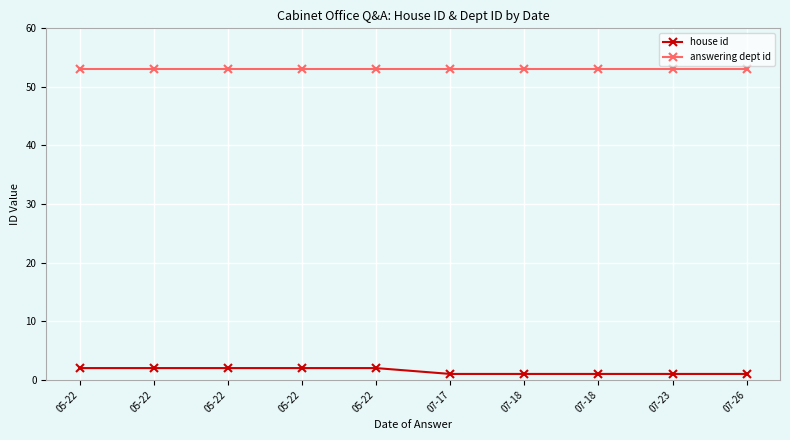

What is the total value across all series at 07-18?

54